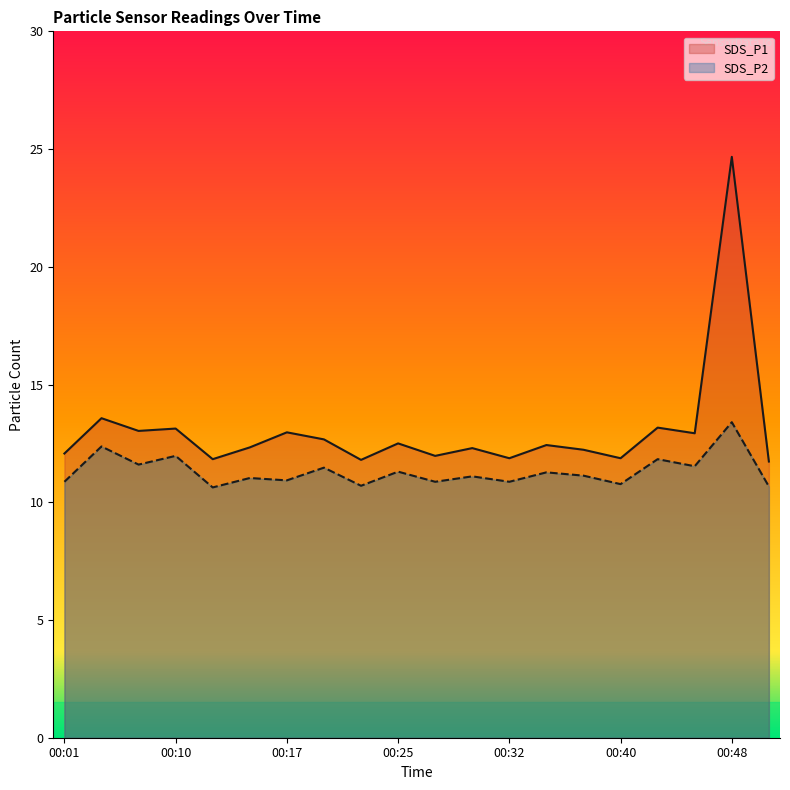

What are all the series names shown in the legend?

SDS_P1, SDS_P2